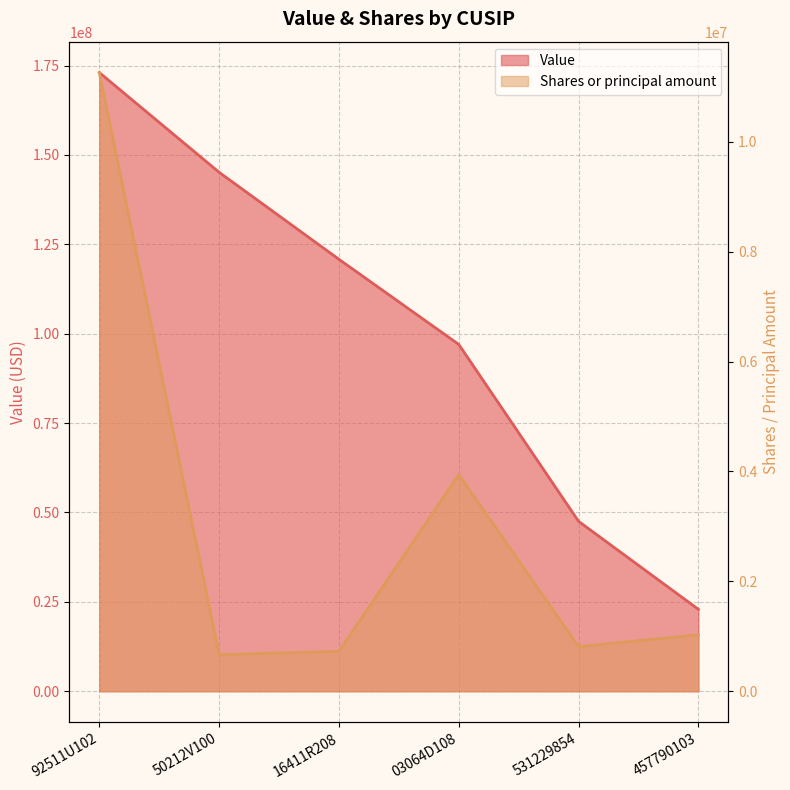

How many interior local peaks does the Shares or principal amount series have?

1